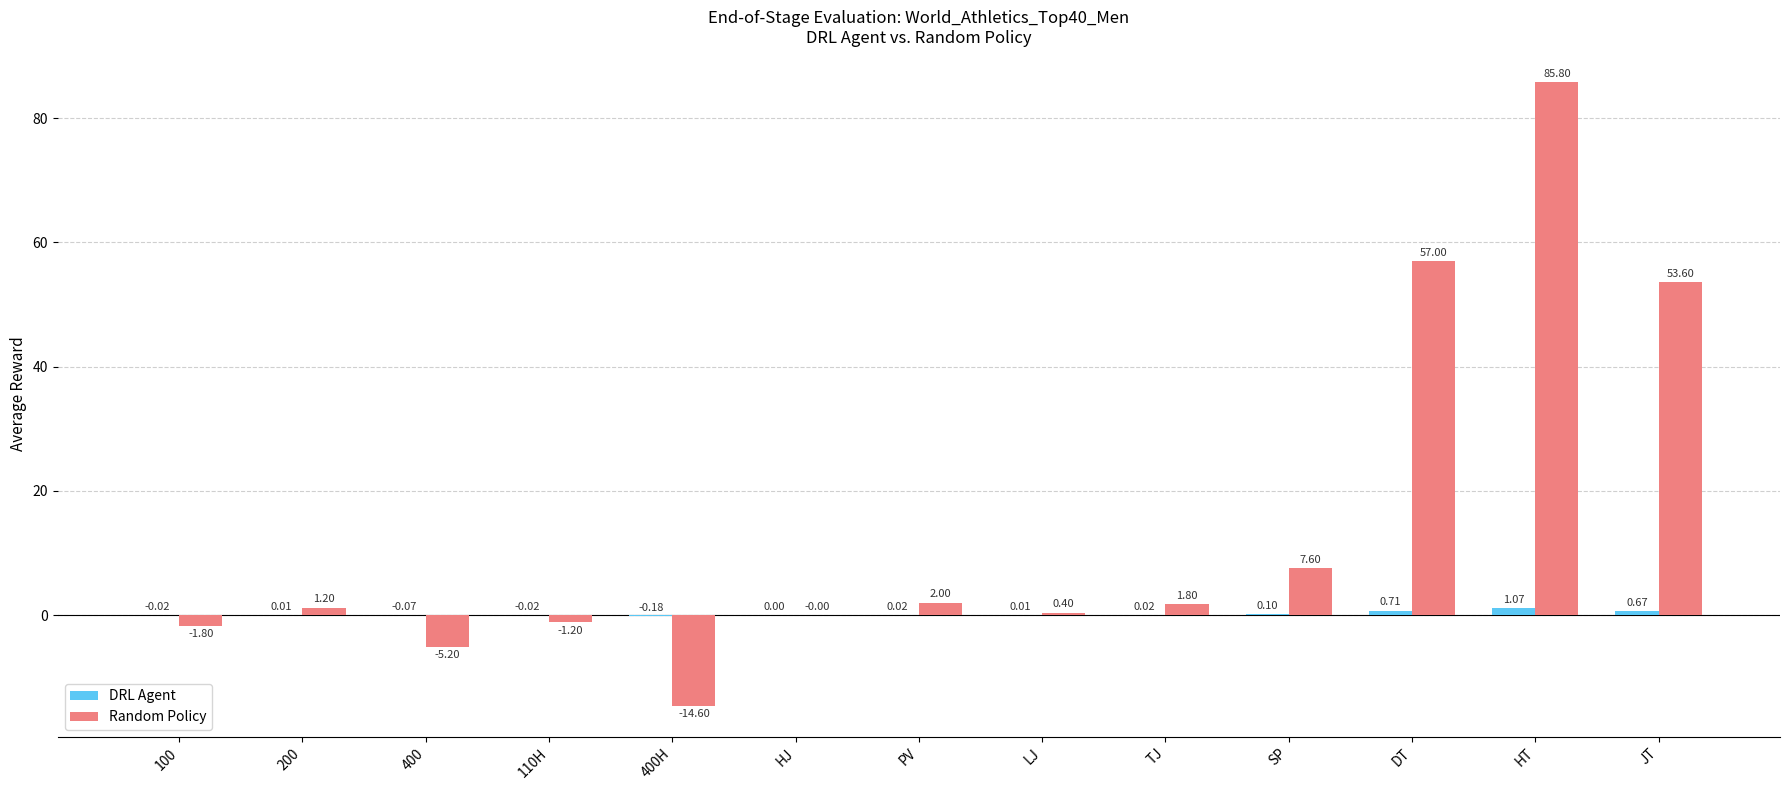

Which series has the largest total across all categories?

Random Policy